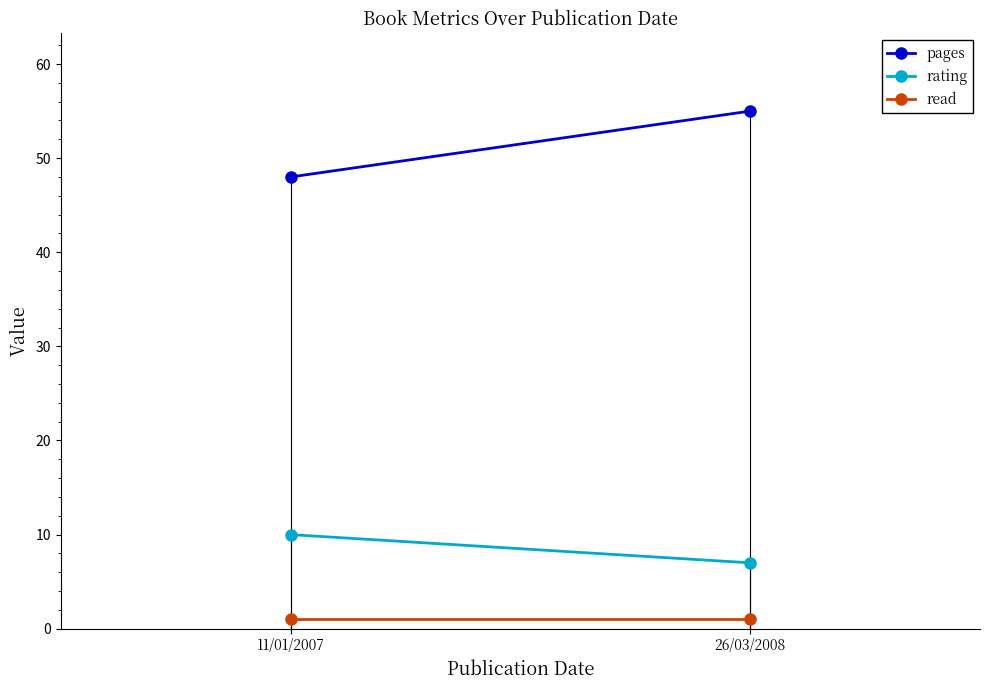

Rank the categories by rating value from highest to lowest.

11/01/2007, 26/03/2008